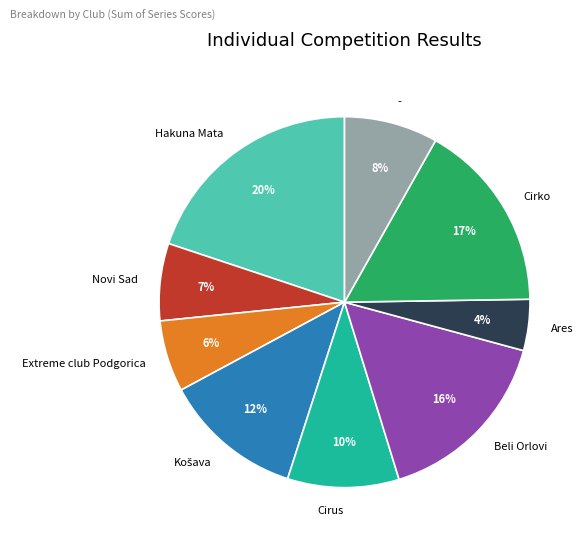

Between Hakuna Mata and Ares, which is larger?

Hakuna Mata